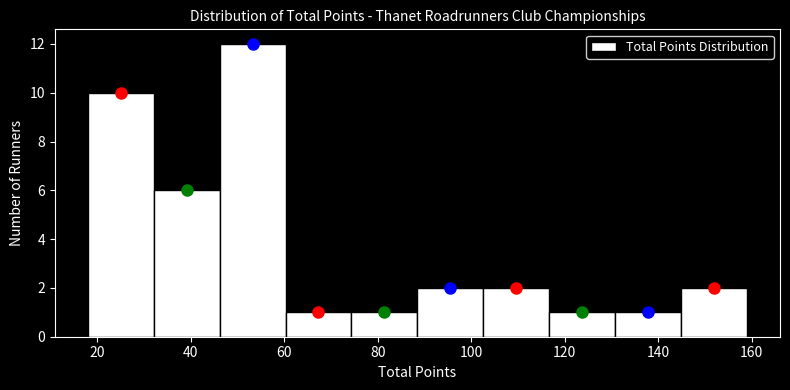

Over which range of the x-axis is the bar tallest?

46 to 60